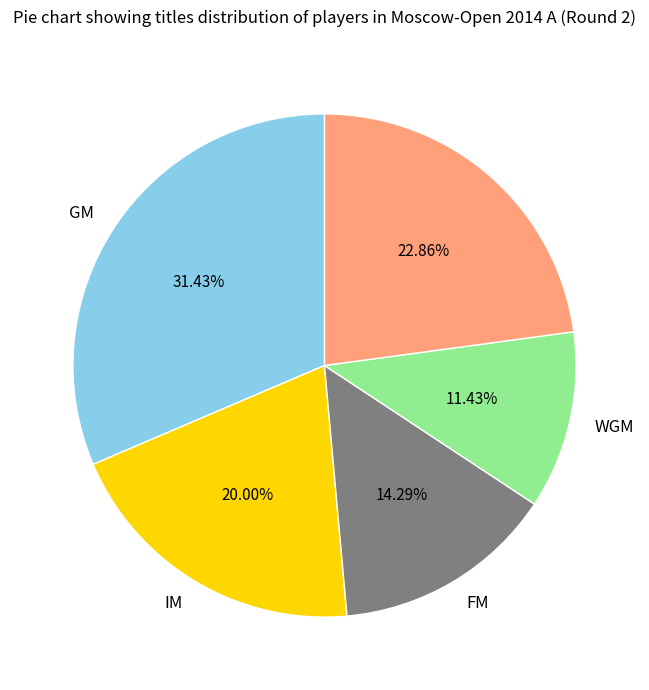

Does any single category account for the majority?

No